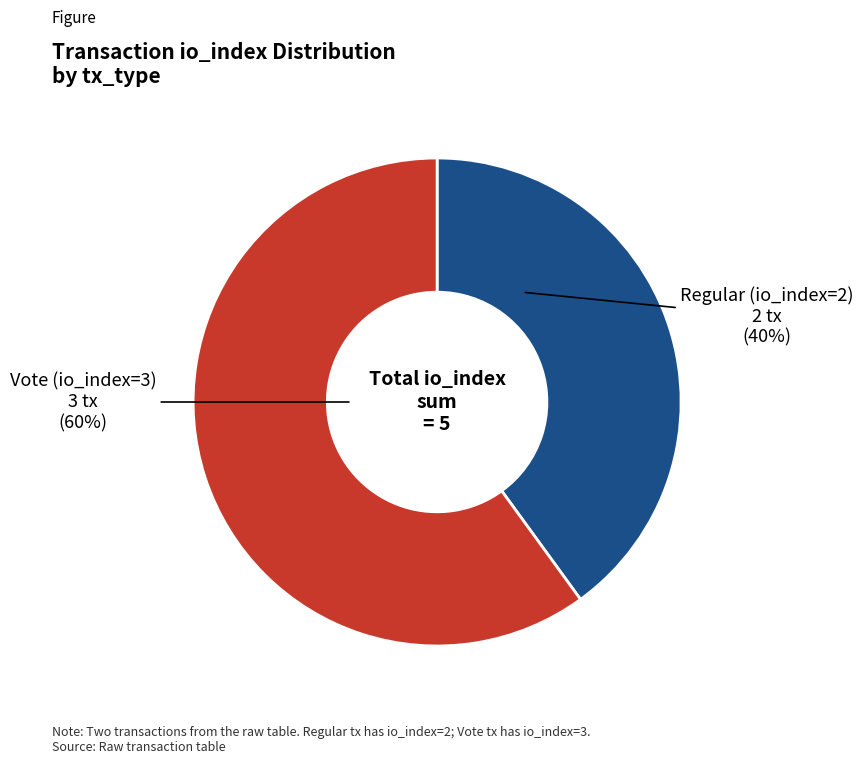

Is there any slice that represents more than half of the pie?

Yes